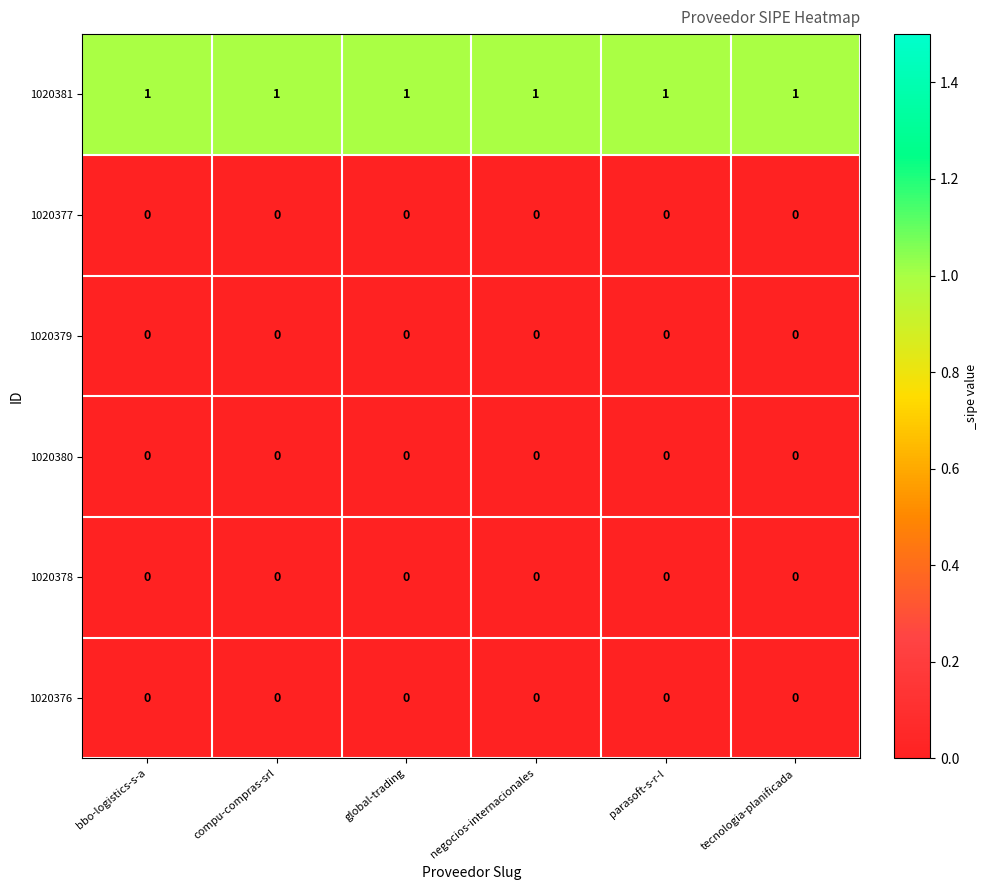

Which series has the largest total across all categories?

1020381